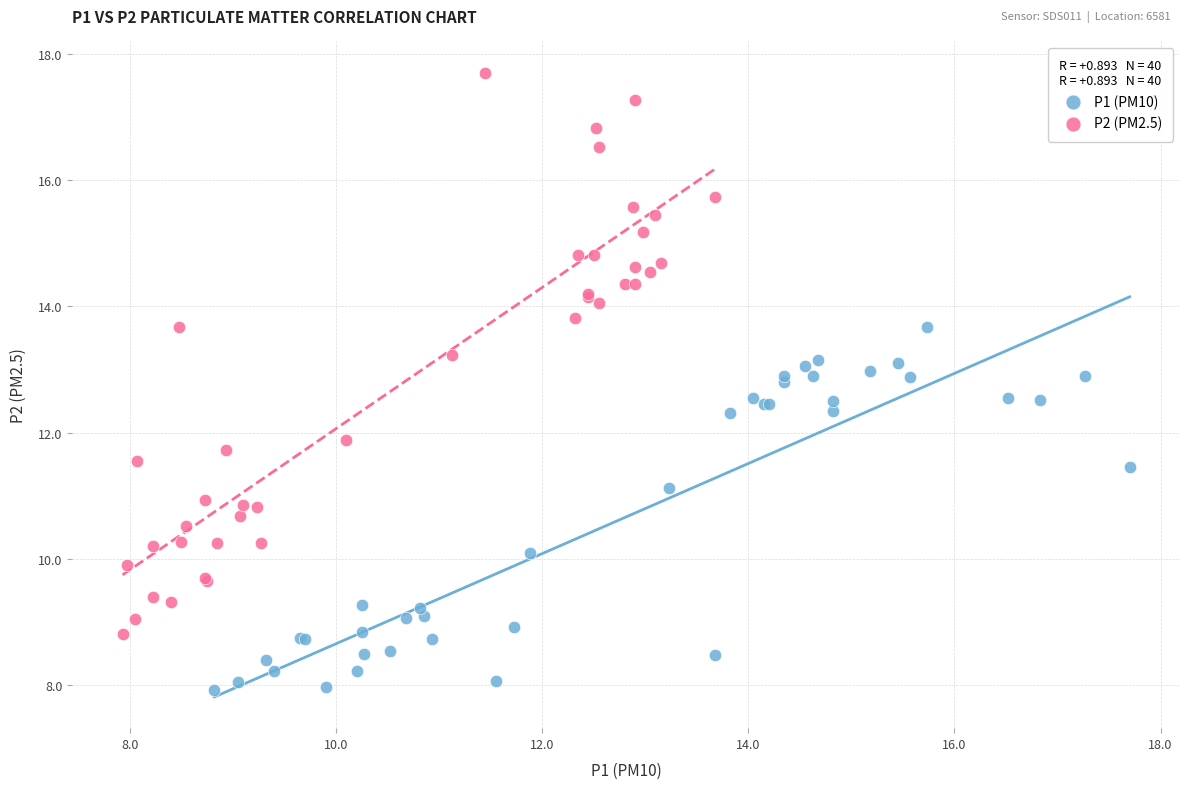

Which series reaches the maximum Y coordinate?

P2 (PM2.5)